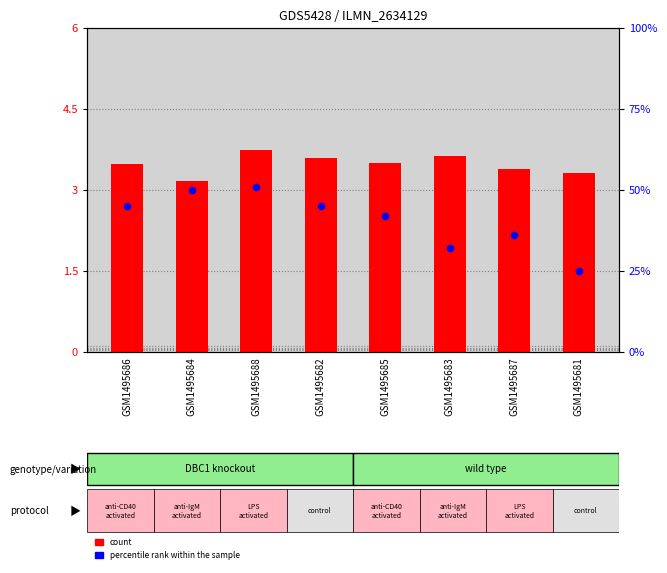

Which series has the largest Y range (max minus min)?

percentile rank within the sample